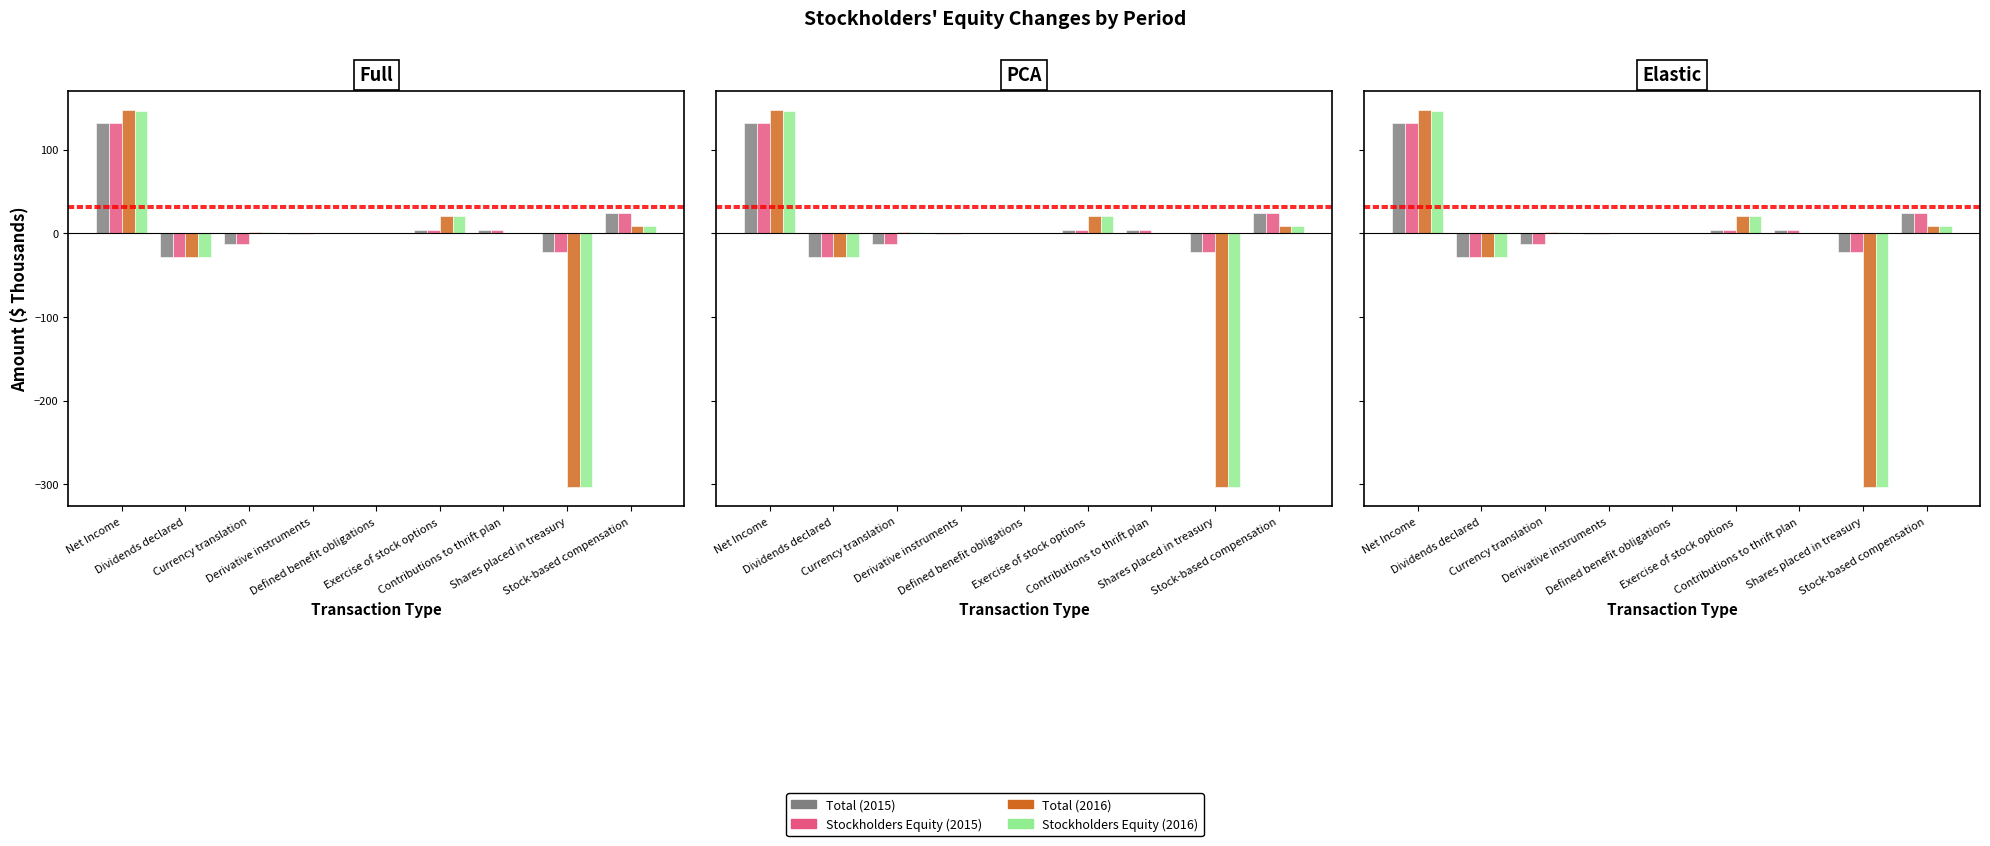

What is the label of the 4th bar from the right?

Exercise of stock options